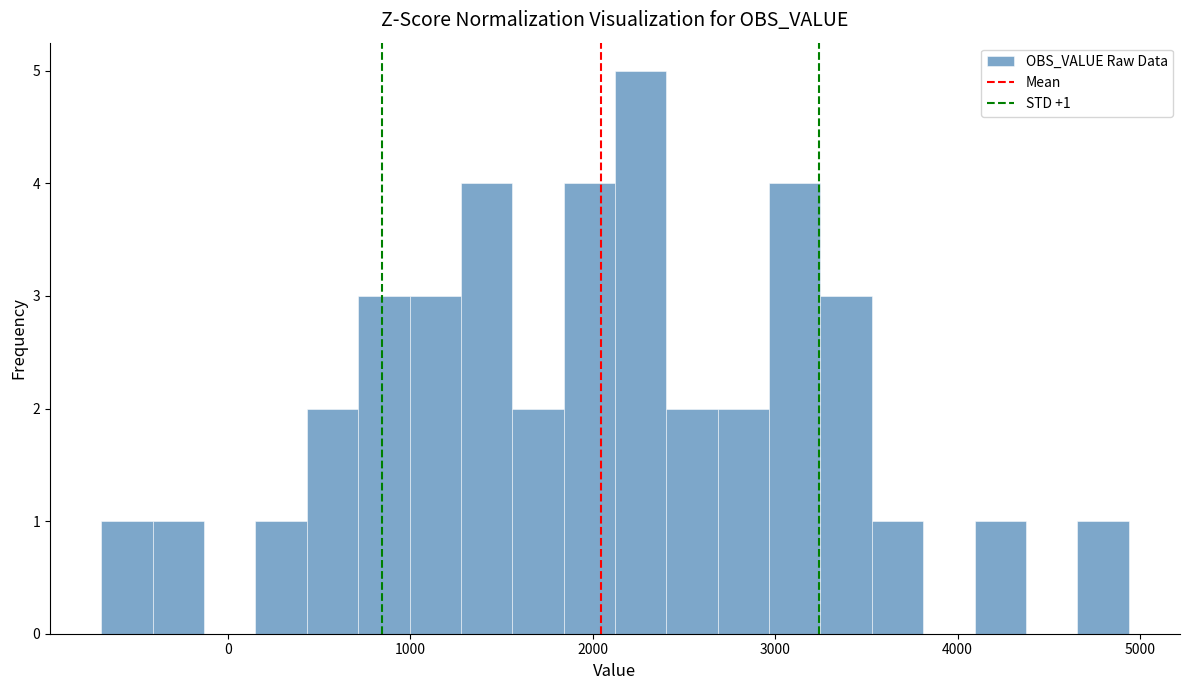

Read against the x-axis, roughly where is the centre of the tallest bar?

2300